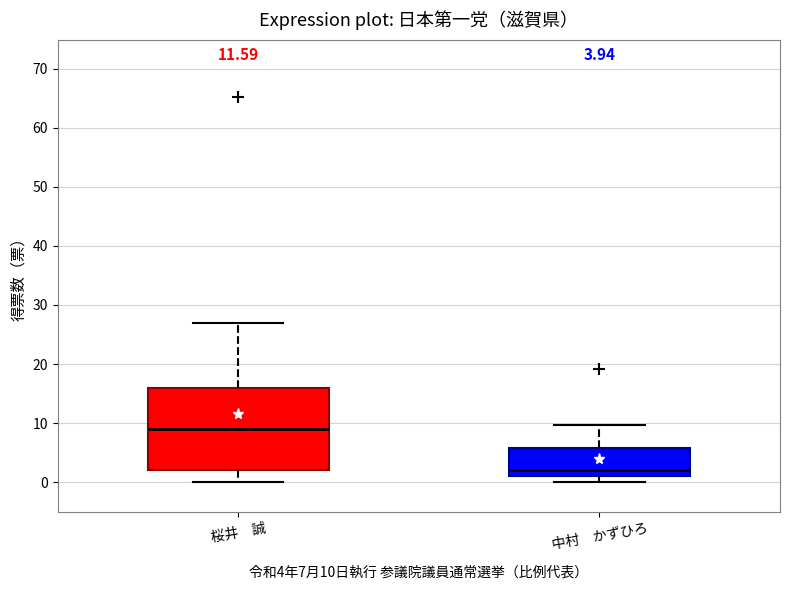

Which box has the highest median line?

桜井 誠